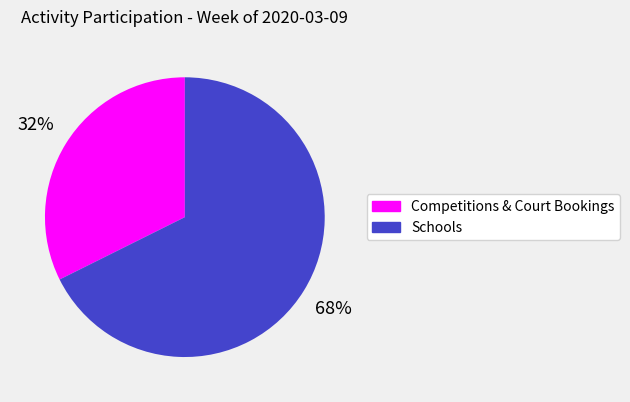

How many segments does this pie chart have?

2